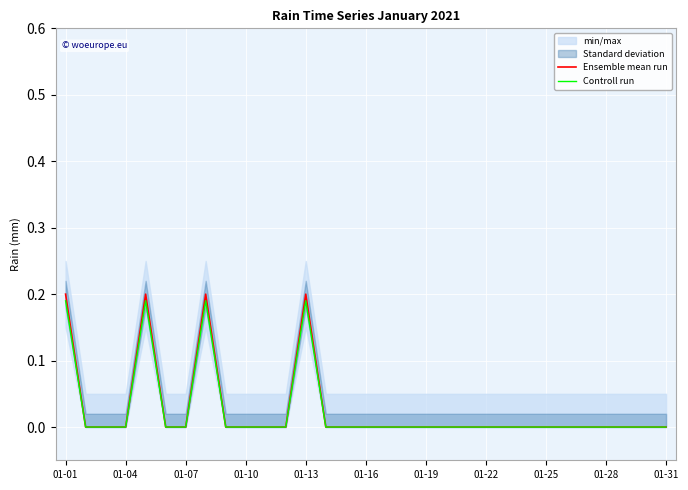

Reading left to right, list all the values displayed in this chart.

Ensemble mean run: 0.2	0.0	0.0	0.0	0.2	0.0	0.0	0.2	0.0	0.0	0.0	0.0	0.2	0.0	0.0	0.0	0.0	0.0	0.0	0.0	0.0	0.0	0.0	0.0	0.0	0.0	0.0	0.0	0.0	0.0	0.0
Controll run: 0.2	0.0	0.0	0.0	0.2	0.0	0.0	0.2	0.0	0.0	0.0	0.0	0.2	0.0	0.0	0.0	0.0	0.0	0.0	0.0	0.0	0.0	0.0	0.0	0.0	0.0	0.0	0.0	0.0	0.0	0.0